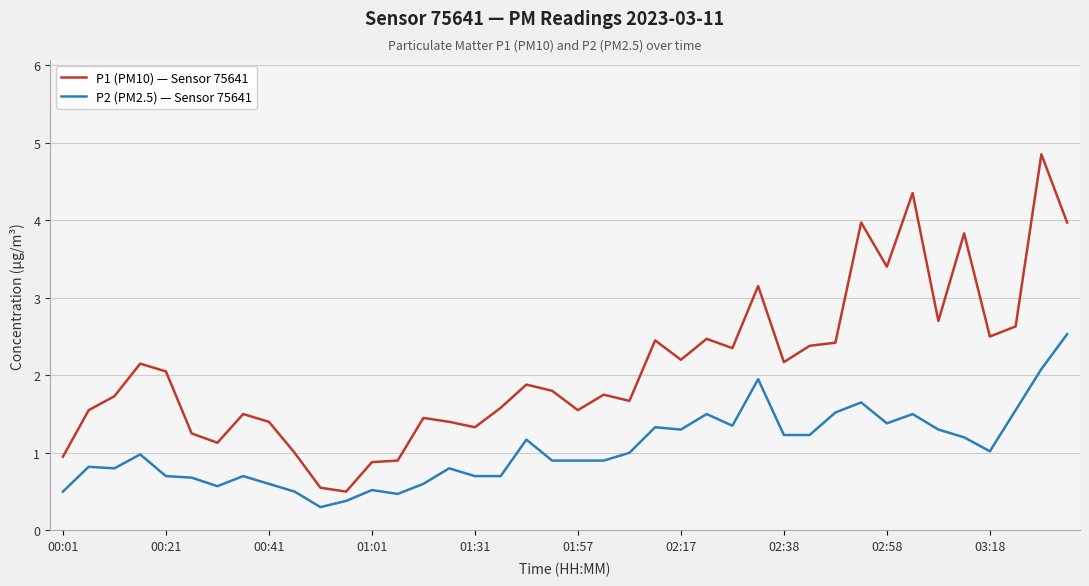

Which series has the widest spread of values?

P1 (PM10) — Sensor 75641